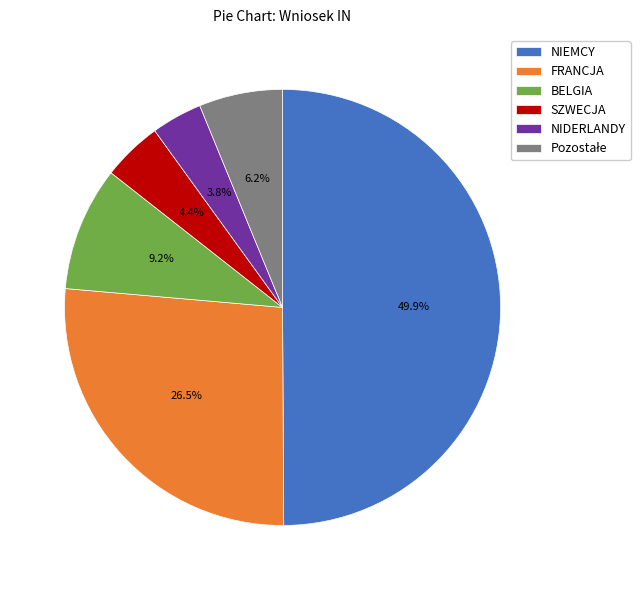

To the nearest percent, what is the average slice percentage?

17%